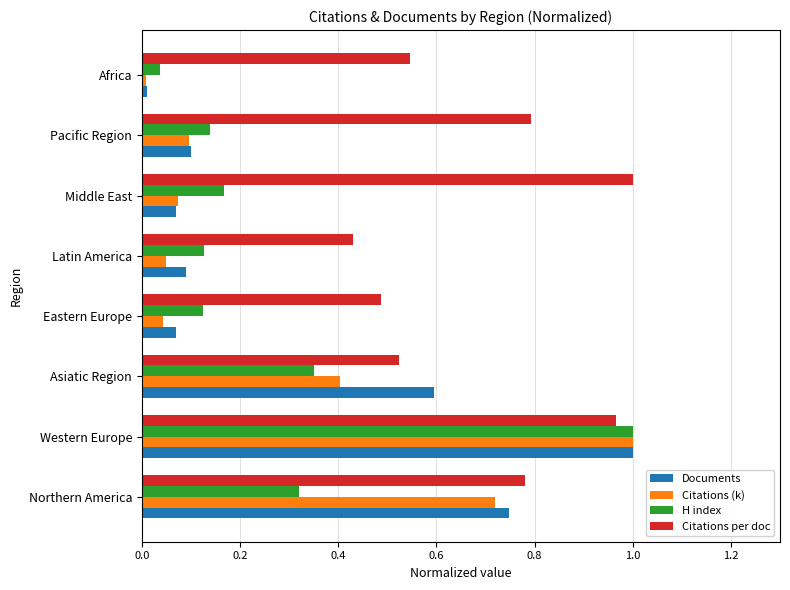

At which category is the sum across all series the highest?

Western Europe